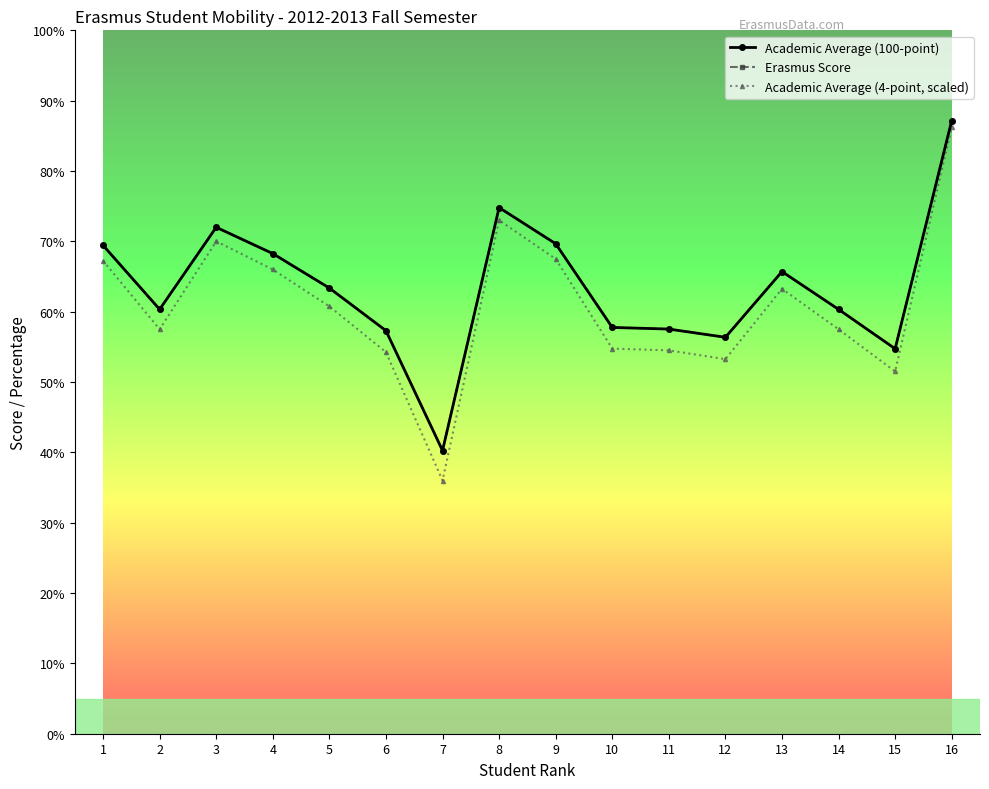

Reading left to right, list all the values displayed in this chart.

Academic Average (100-point): 1=69.4	2=60.3	3=72.0	4=68.3	5=63.4	6=57.3	7=40.3	8=74.8	9=69.7	10=57.8	11=57.5	12=56.4	13=65.7	14=60.3	15=54.7	16=87.2
Erasmus Score: 1=69.4	2=60.3	3=72.0	4=68.3	5=63.4	6=57.3	7=40.3	8=74.8	9=69.7	10=57.8	11=57.5	12=56.4	13=65.7	14=60.3	15=54.7	16=87.2
Academic Average (4-point, scaled): 1=67.2	2=57.5	3=70.0	4=66.0	5=60.8	6=54.2	7=36.0	8=73.0	9=67.5	10=54.8	11=54.5	12=53.2	13=63.2	14=57.5	15=51.5	16=86.2